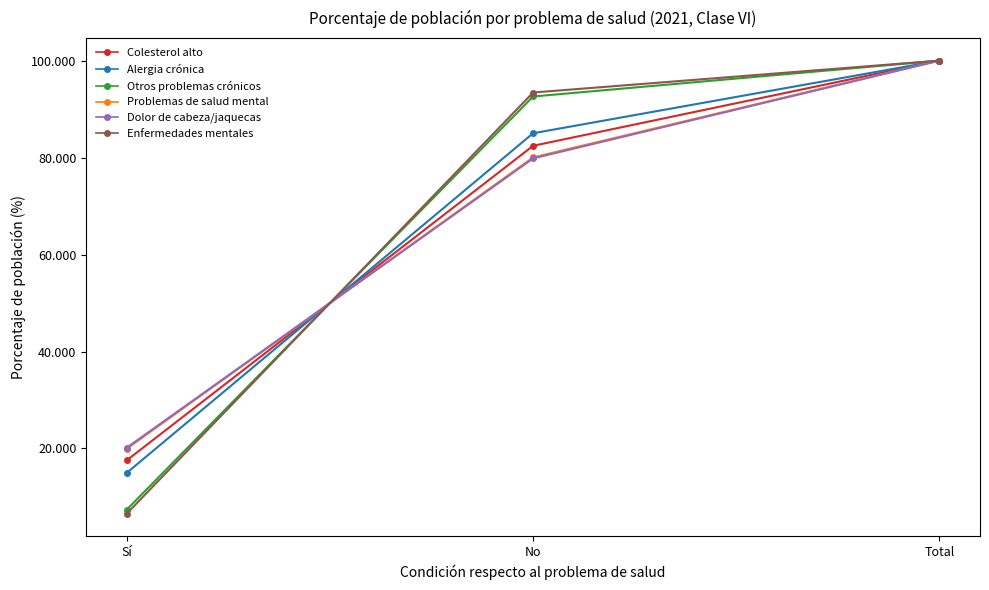

At which category is the sum across all series the highest?

Total